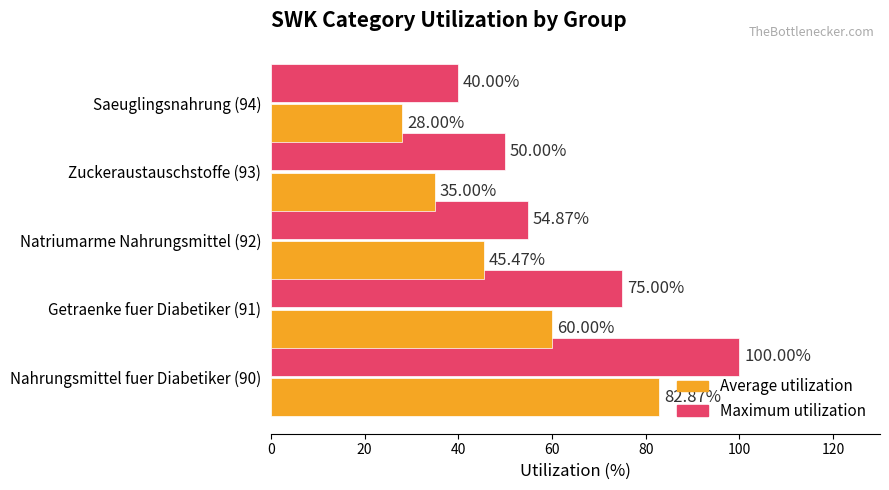

What is the difference between the Average utilization values at Nahrungsmittel fuer Diabetiker (90) and Natriumarme Nahrungsmittel (92)?

37.4